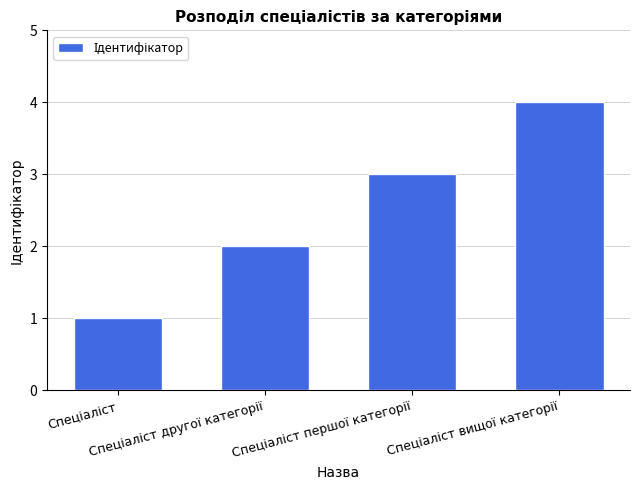

What is the difference between the maximum and minimum values?

3